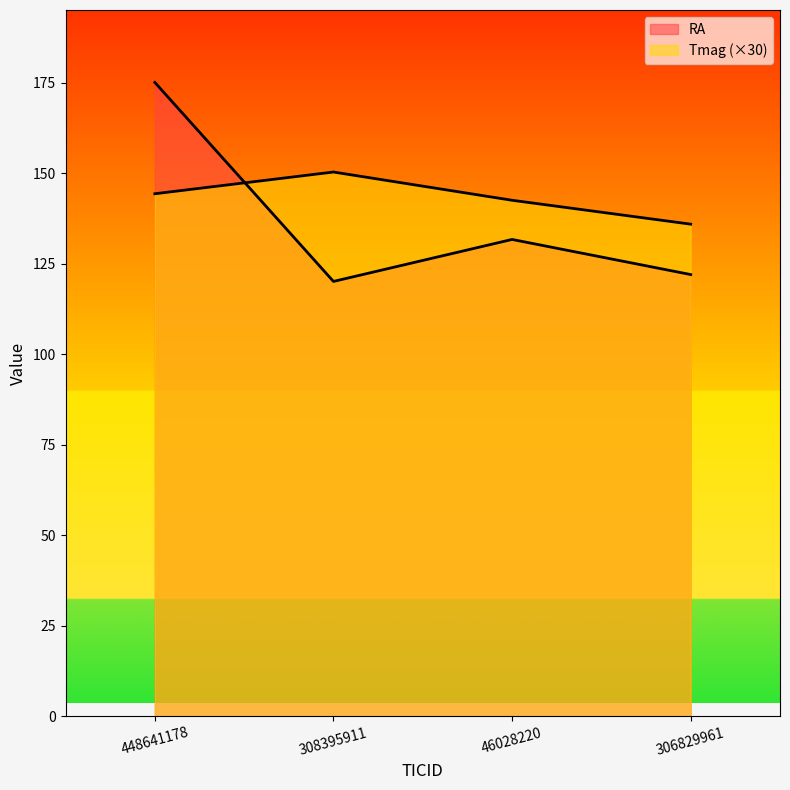

True or false: Tmag has a value of 252.6 at 448641178.

False